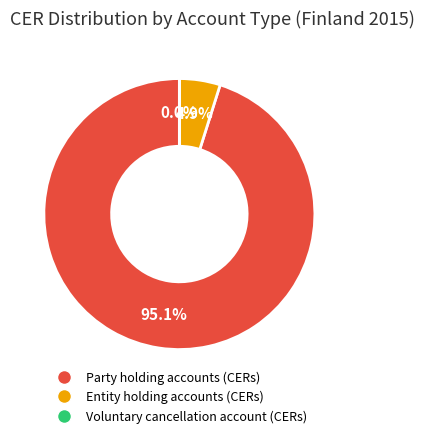

What is the majority slice?

Party holding accounts (CERs)